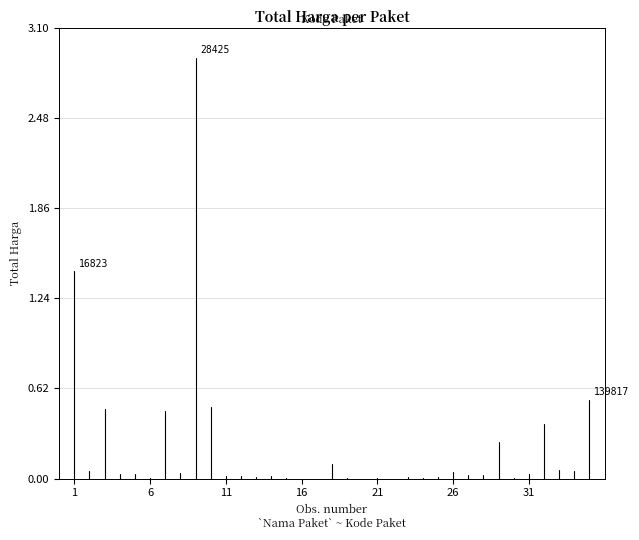

What is the average value?

712933950